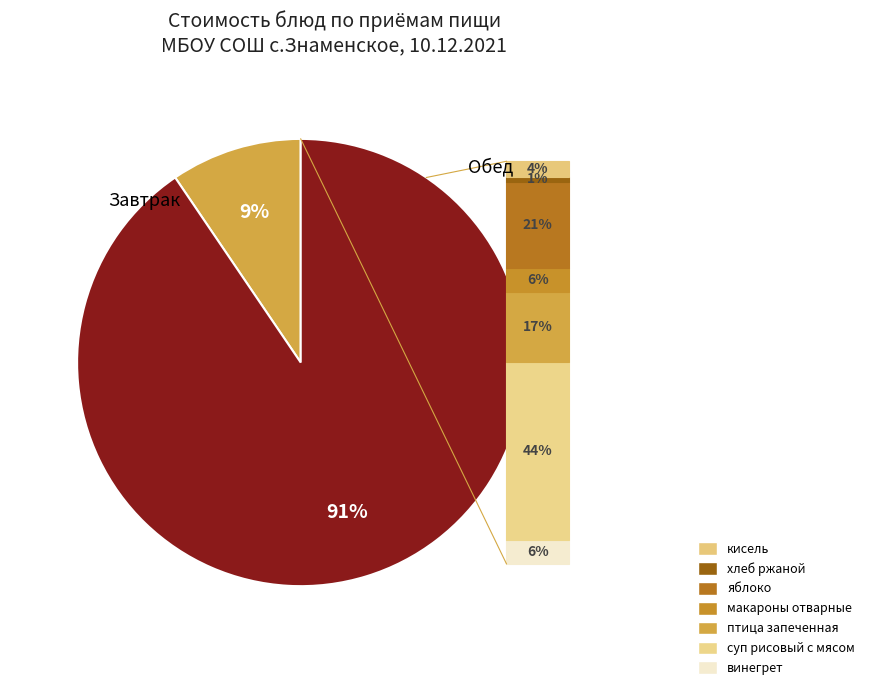

Does винегрет represent more than half of the total?

No